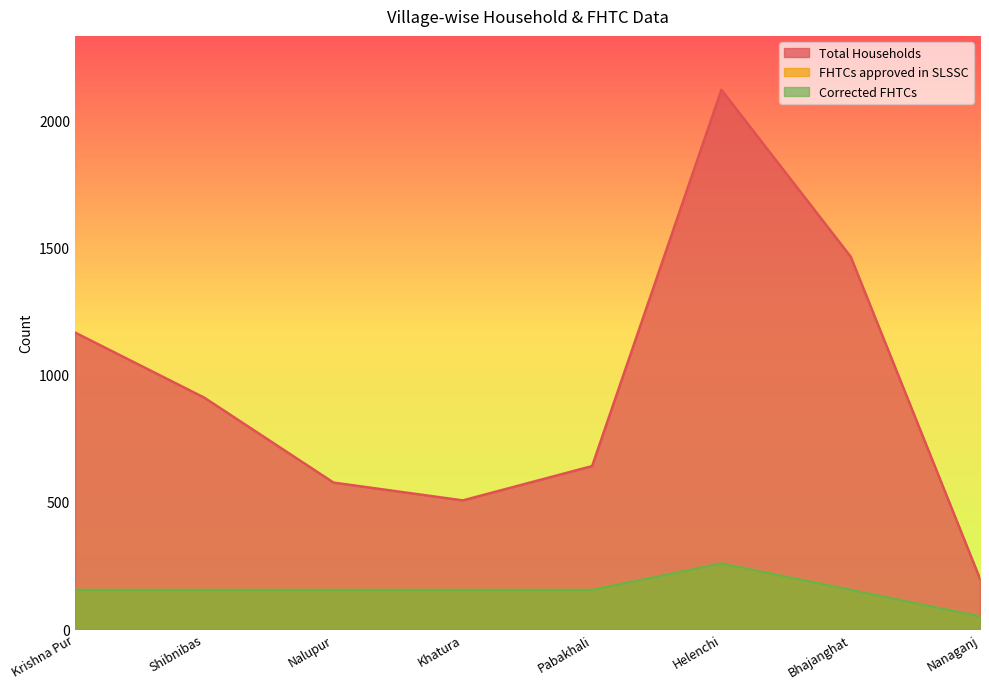

The Corrected FHTCs series shows 258 at Helenchi. True or false?

True